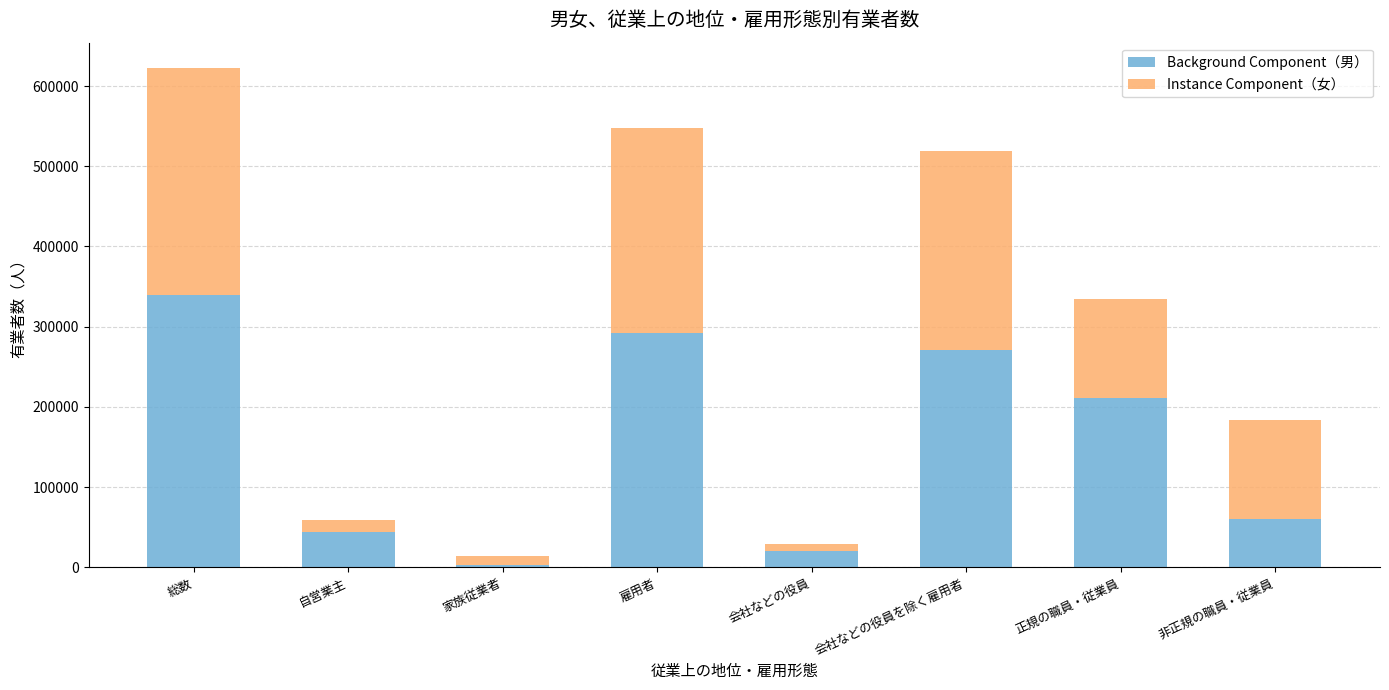

What is the sum of all Background Component（男） values?

1242100